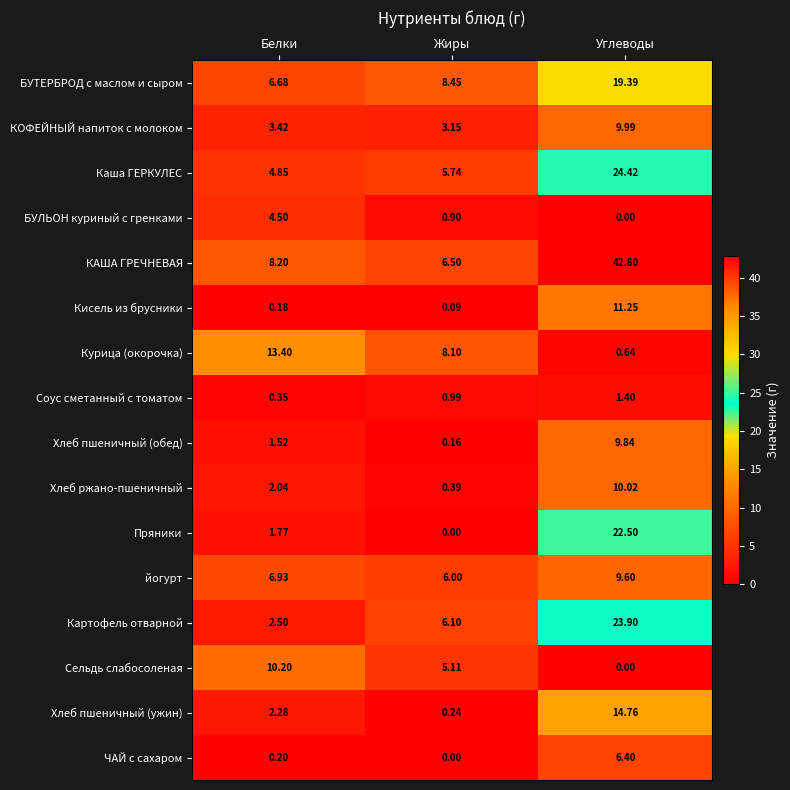

Which label corresponds to the largest value in the chart?

Углеводы